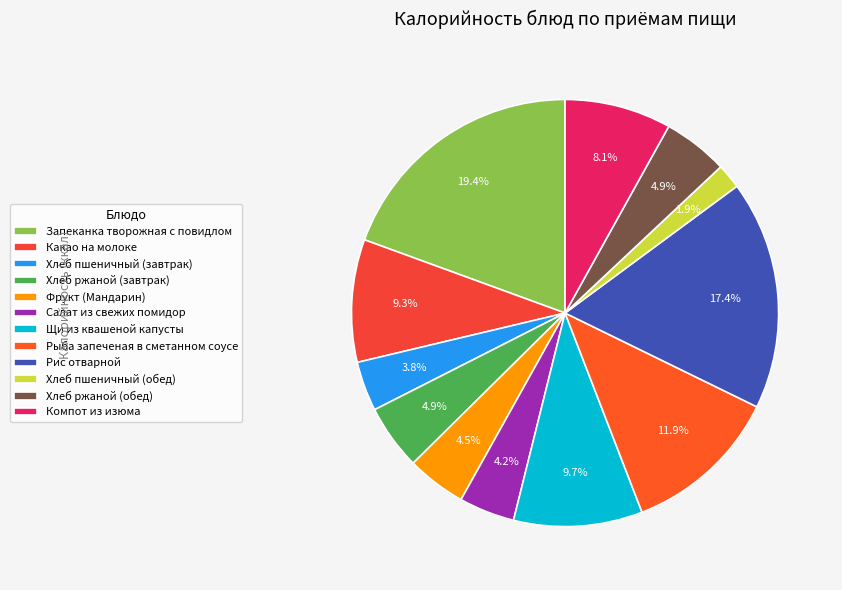

How many slices are in this pie chart?

12